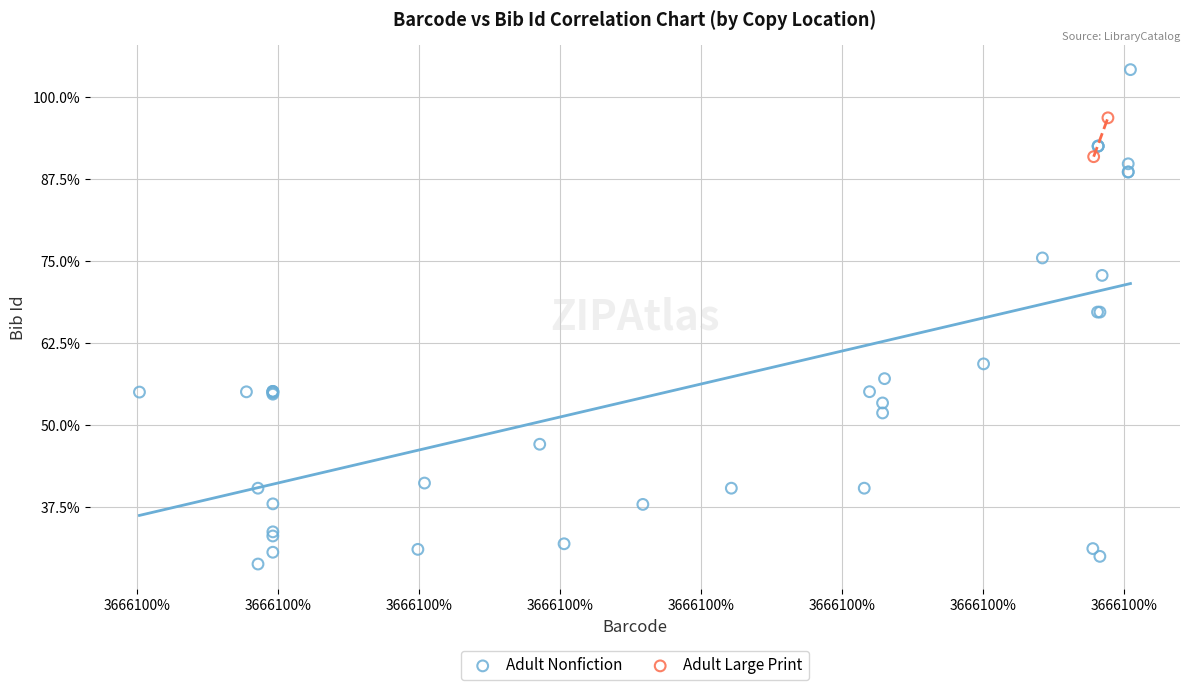

What are all the series names shown in the legend?

Adult Nonfiction, Adult Large Print